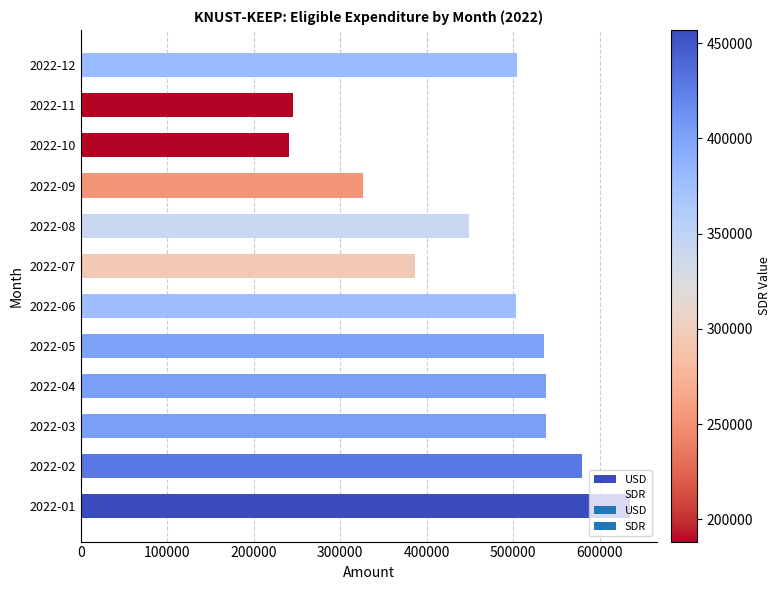

What is the maximum value shown in the chart?

634686.8